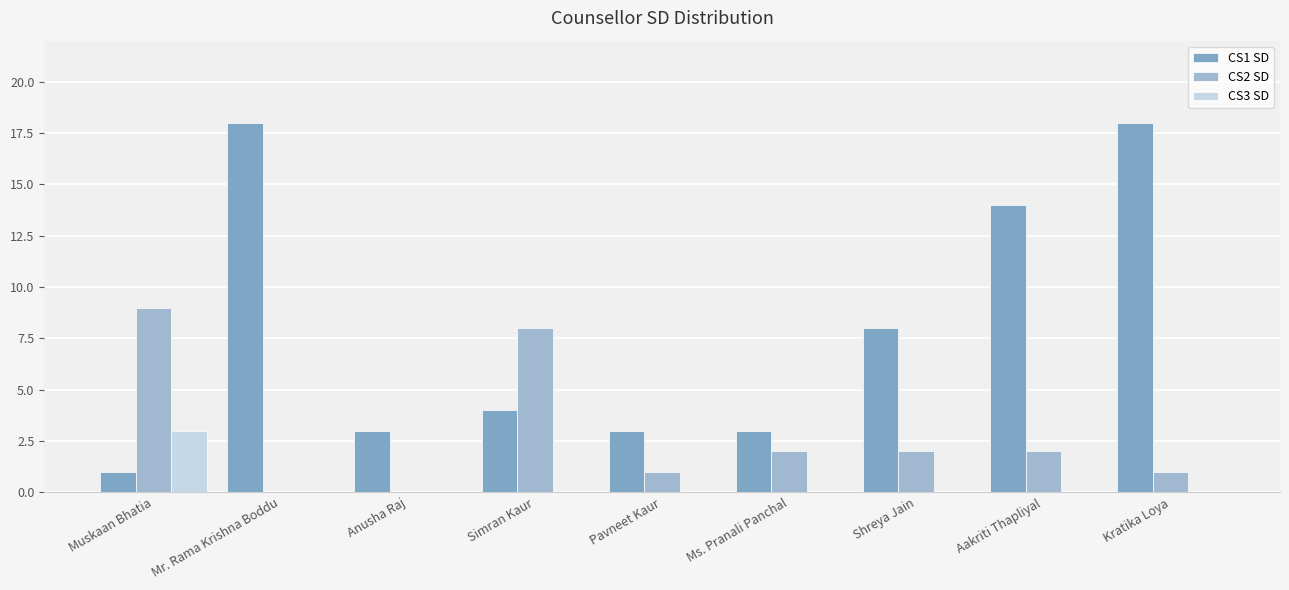

How many CS2 SD values are between 1 and 2?

5